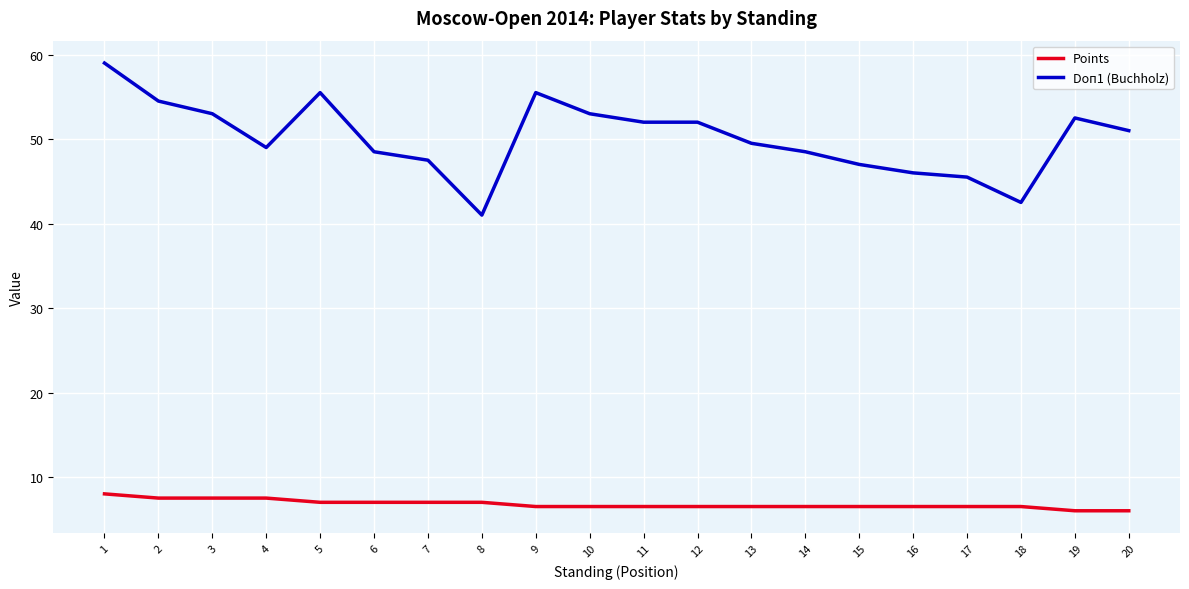

What is the sum of the Doп1 (Buchholz) values at 11 and 8?

93.0